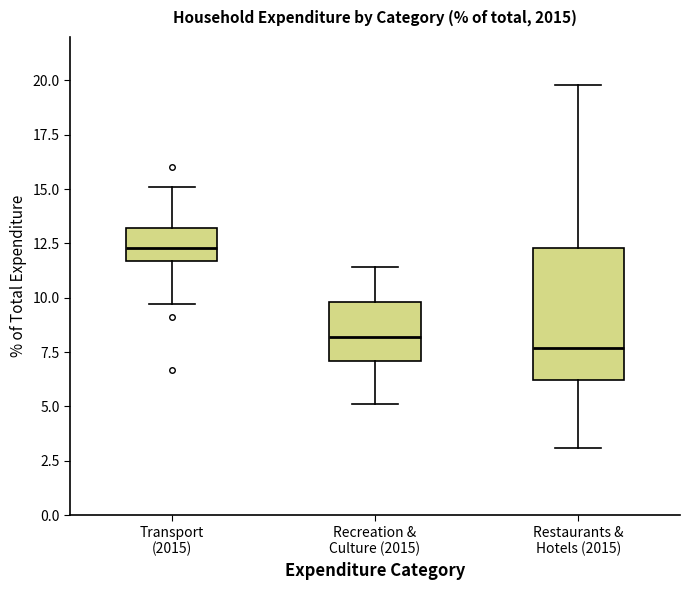

Which box has the highest median line?

Transport (2015)